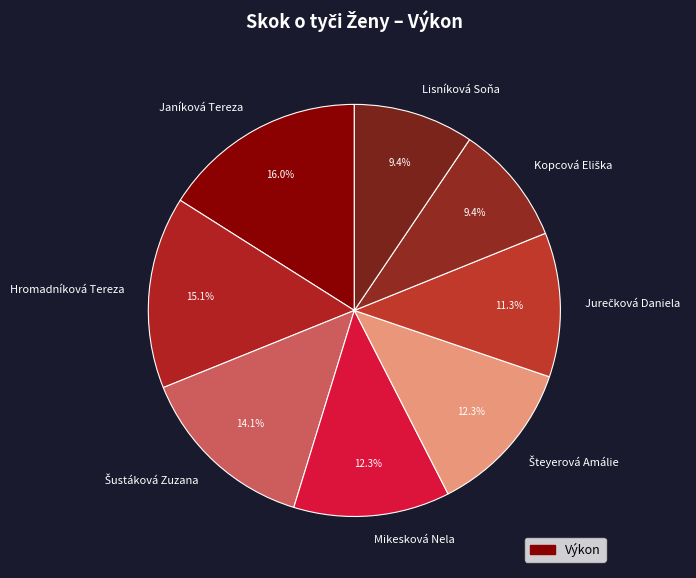

Does Lisníková Soňa account for over 50% of the chart?

No